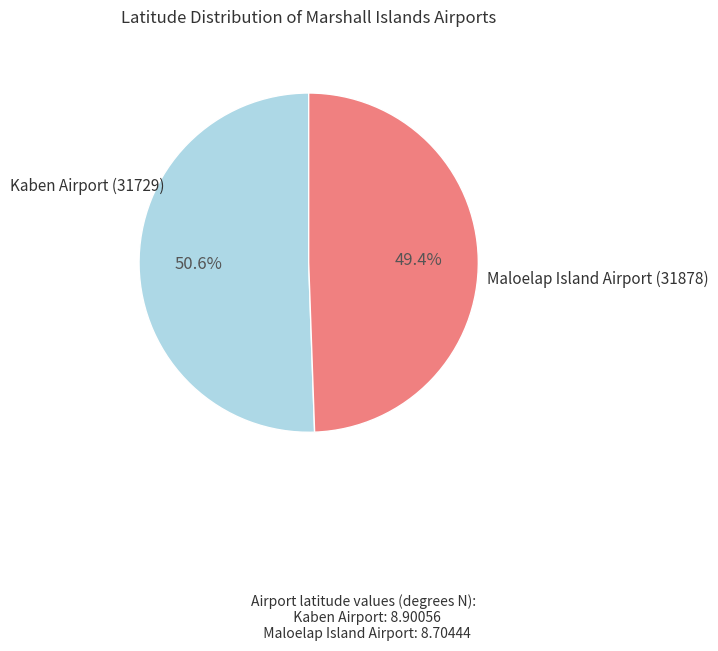

Is there any slice that represents more than half of the pie?

Yes